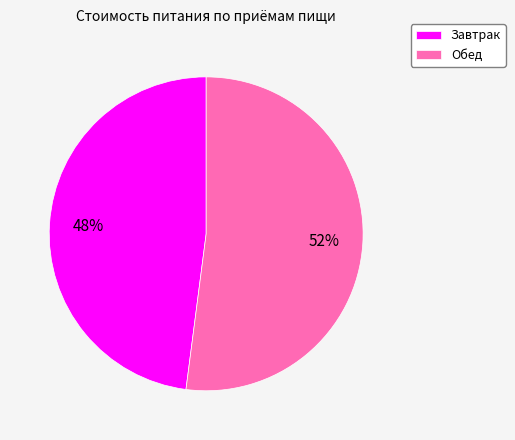

Which slice is the largest?

Обед